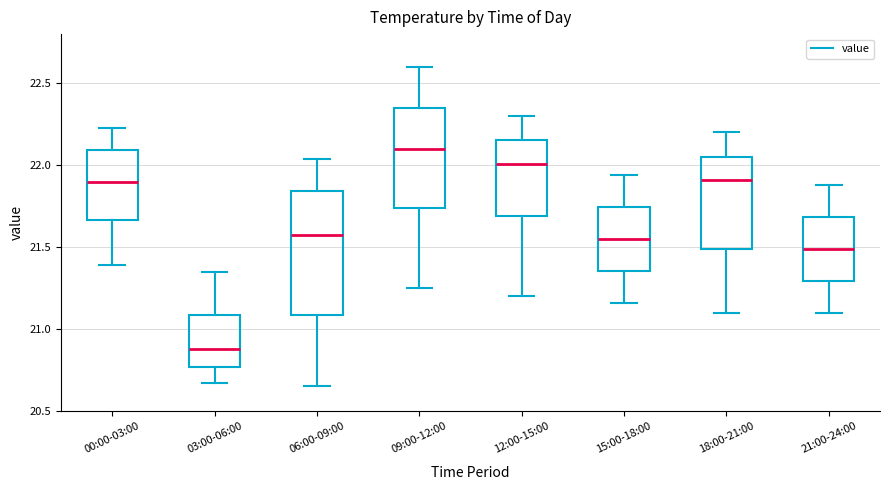

Reading left to right, read every box against the y-axis: the position of its median line, the range the box covers, and the ends of its whiskers. The values are not printed on the chart, so give them approximately, as read against the axis.

00:00-03:00: median 21.90, box 21.65 to 22.10, whiskers 21.40 to 22.25
03:00-06:00: median 20.90, box 20.75 to 21.10, whiskers 20.65 to 21.35
06:00-09:00: median 21.60, box 21.10 to 21.85, whiskers 20.65 to 22.05
09:00-12:00: median 22.10, box 21.75 to 22.35, whiskers 21.25 to 22.60
12:00-15:00: median 22.00, box 21.70 to 22.15, whiskers 21.20 to 22.30
15:00-18:00: median 21.55, box 21.35 to 21.75, whiskers 21.15 to 21.95
18:00-21:00: median 21.90, box 21.50 to 22.05, whiskers 21.10 to 22.20
21:00-24:00: median 21.50, box 21.30 to 21.70, whiskers 21.10 to 21.90